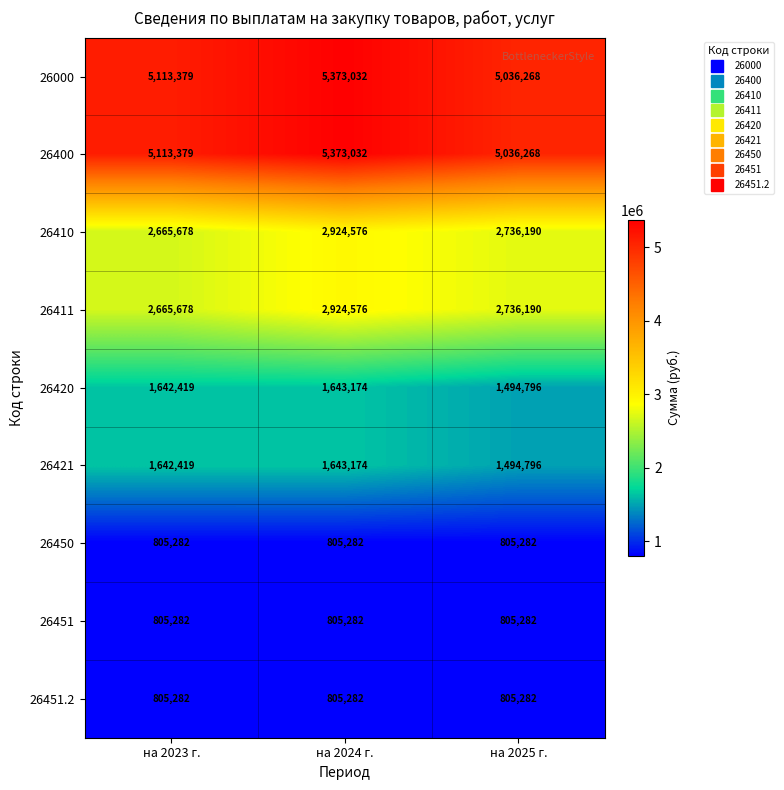

What value does the 26411 series have at на 2025 г., to the nearest 10?

2736190